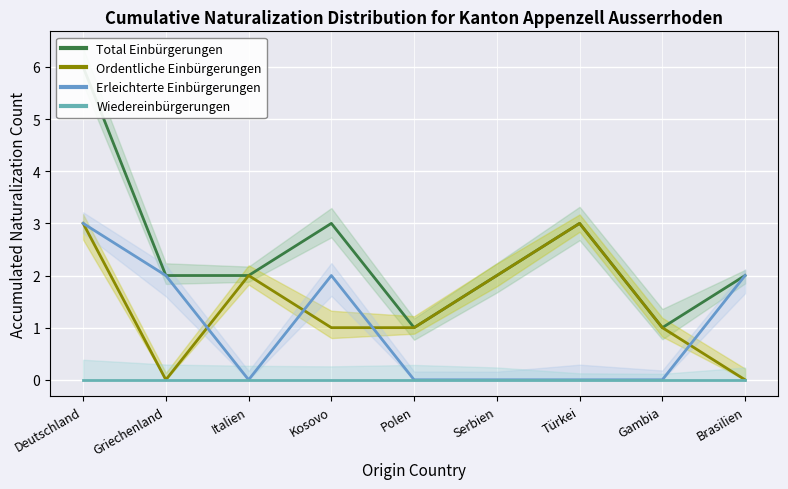

What position from the left is Griechenland?

2